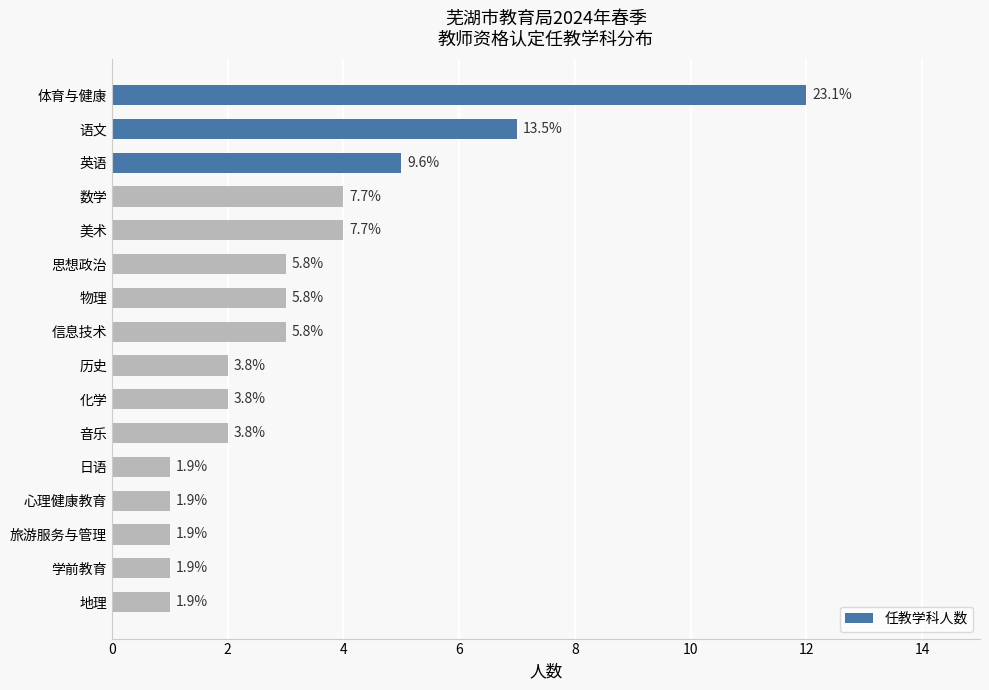

How many bars are there in total?

16